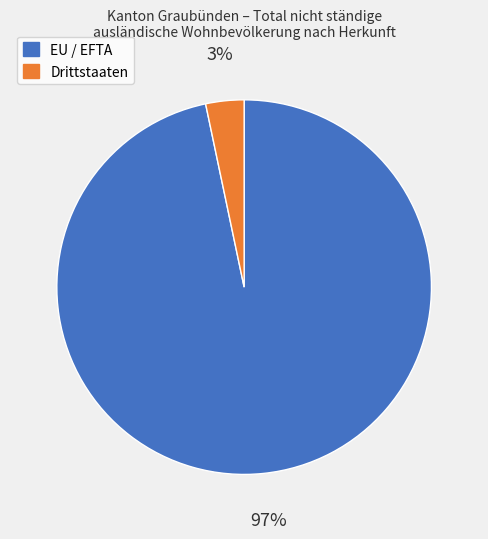

True or false: EU / EFTA accounts for 97% of the total.

True